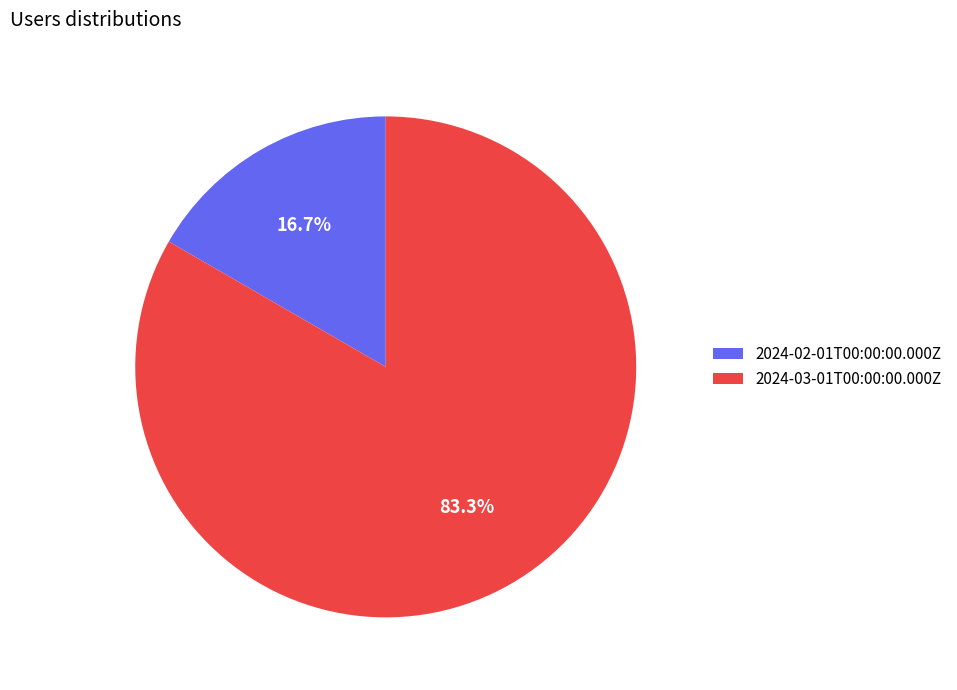

To the nearest percent, what percentage of the pie is 2024-02-01T00:00:00.000Z?

17%